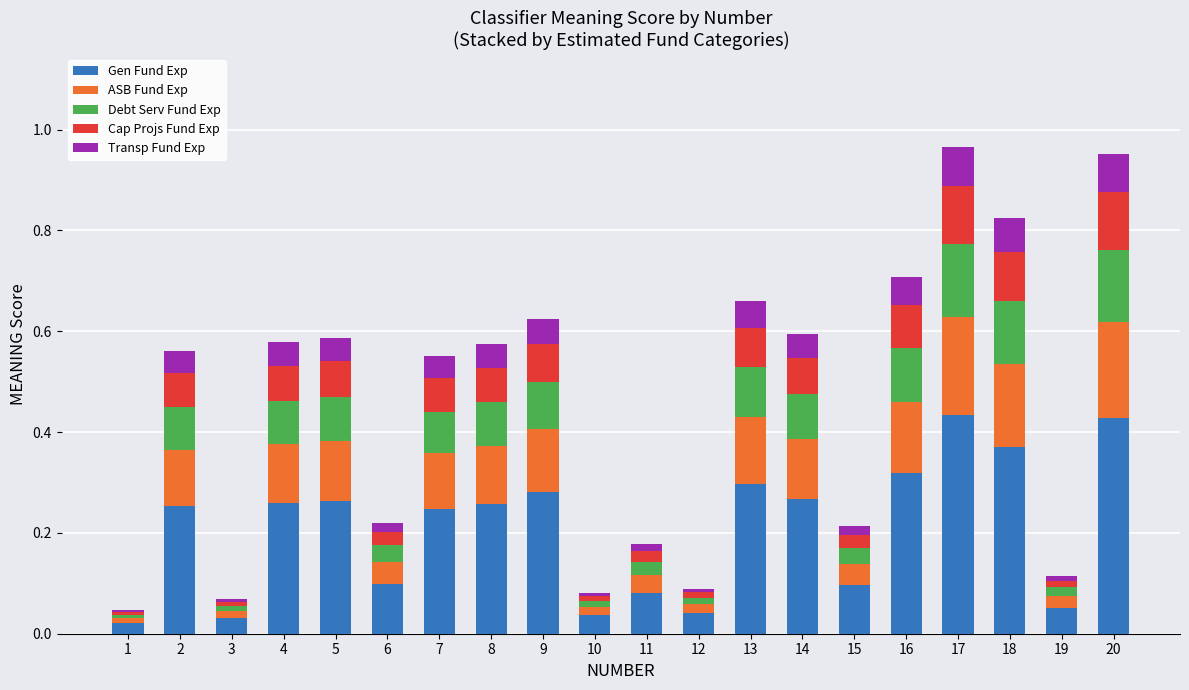

What is the sum of all Gen Fund Exp values?

4.1